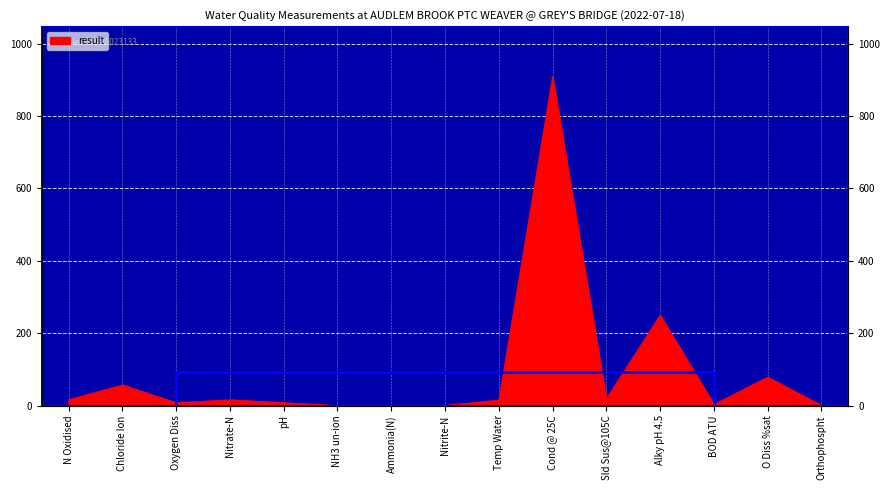

How many points are higher than both their immediate neighbors (excluding endpoints)?

5